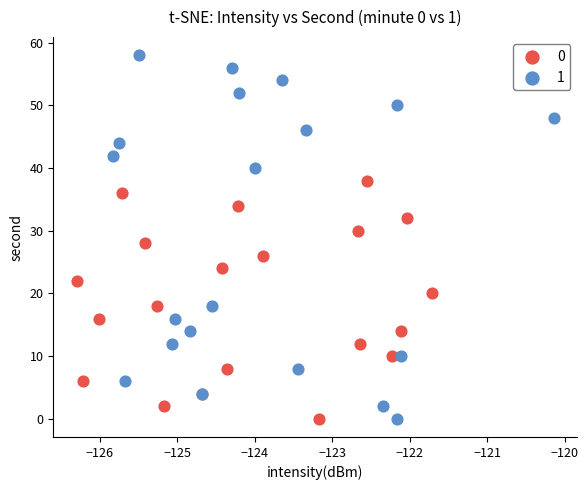

What are all the series names shown in the legend?

0, 1